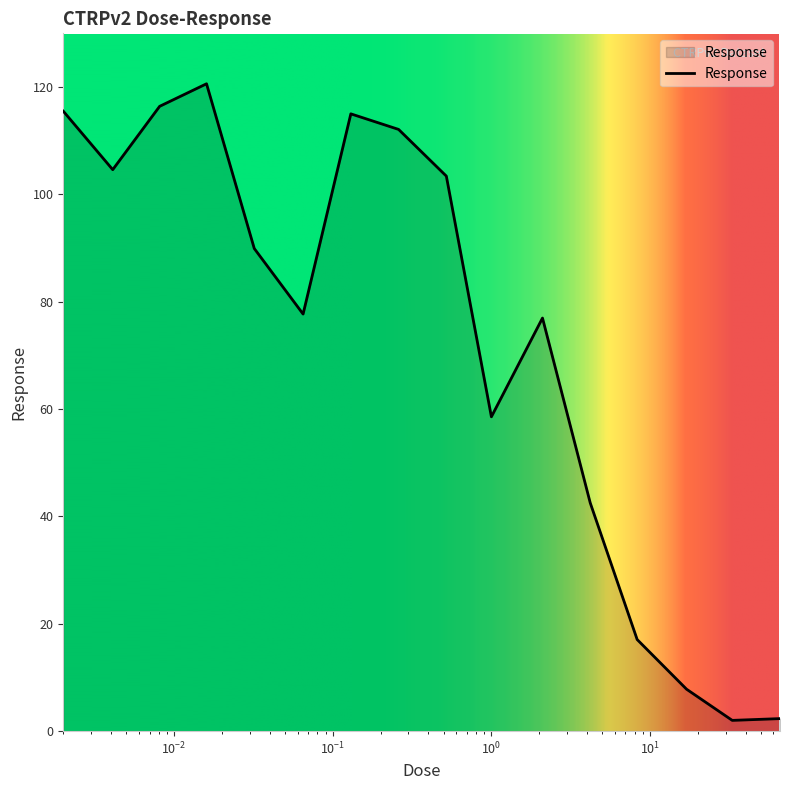

What is the maximum value shown in the chart?

120.6